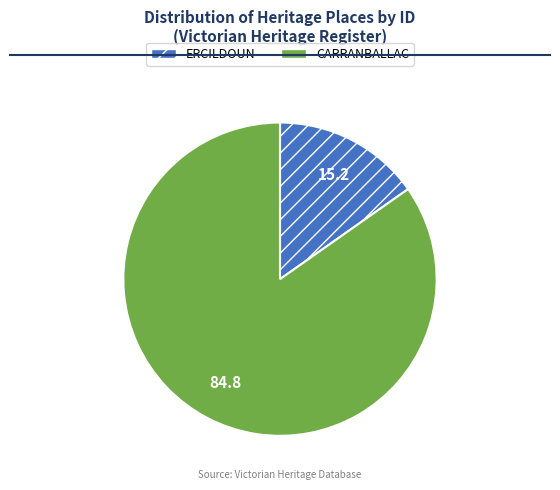

How many segments does this pie chart have?

2